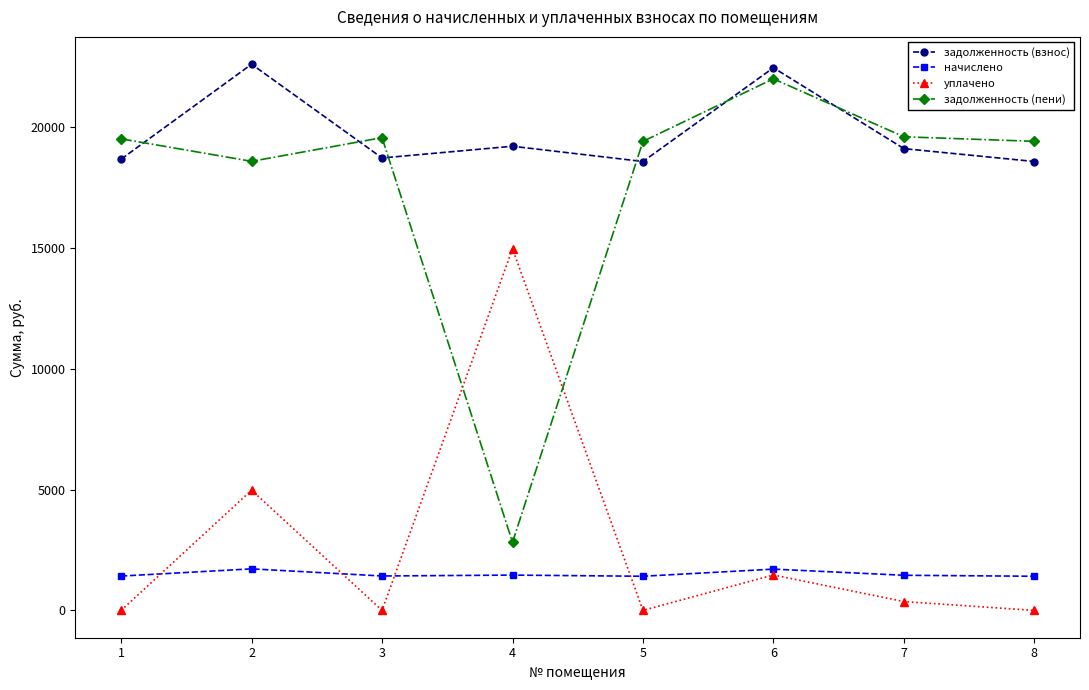

Which series ends up on top after the final intersection of начислено and уплачено?

начислено